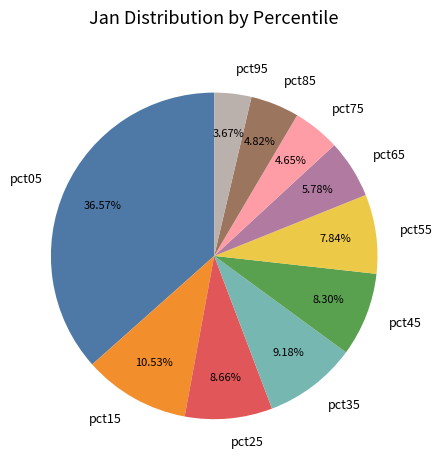

What is the smallest slice in the pie chart?

pct95